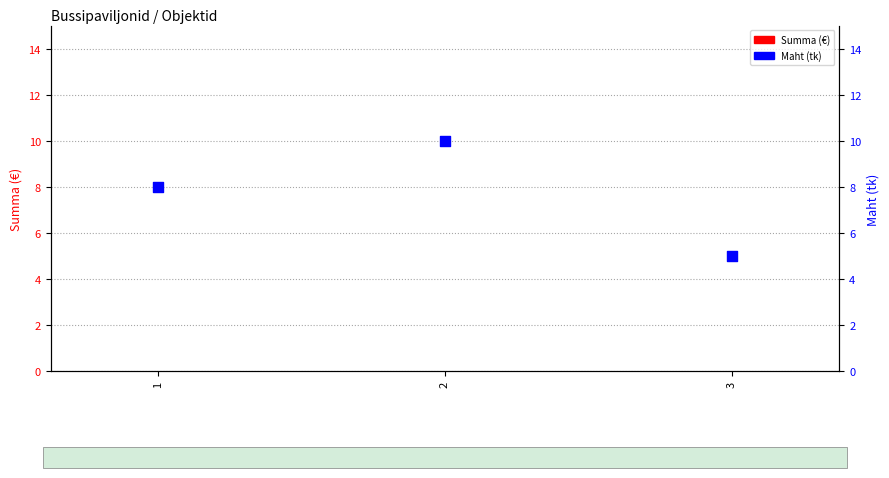

Is the value of Maht at 2 greater than the value of Summa at 3?

Yes